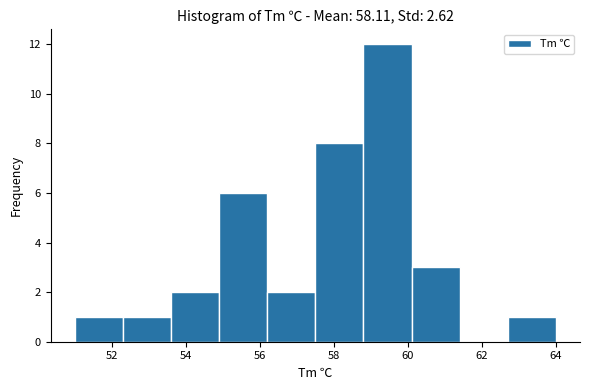

What is the height of the bar covering 57.5 to 58.8 on the x-axis? Neither the bar edges nor the heights are printed on the chart, so give them approximately, as read against the axes.

8